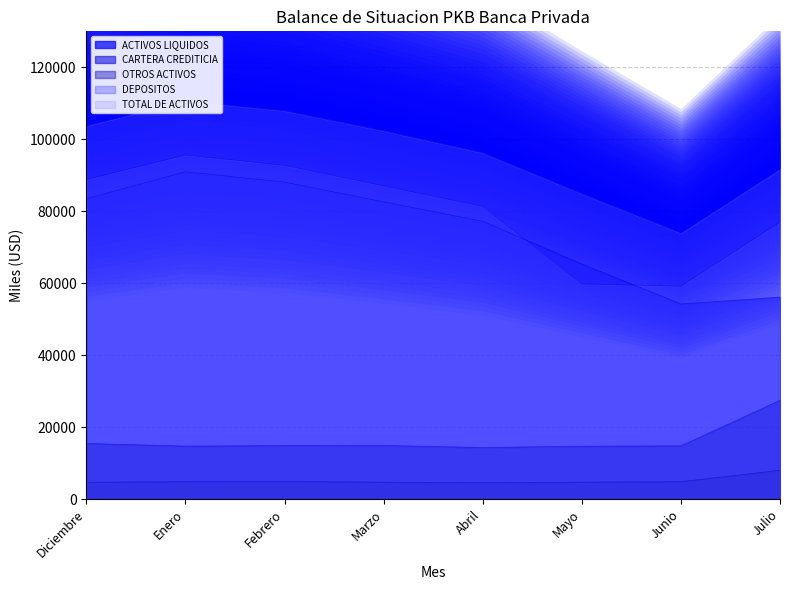

Which series changed the most between Febrero and Mayo?

DEPOSITOS